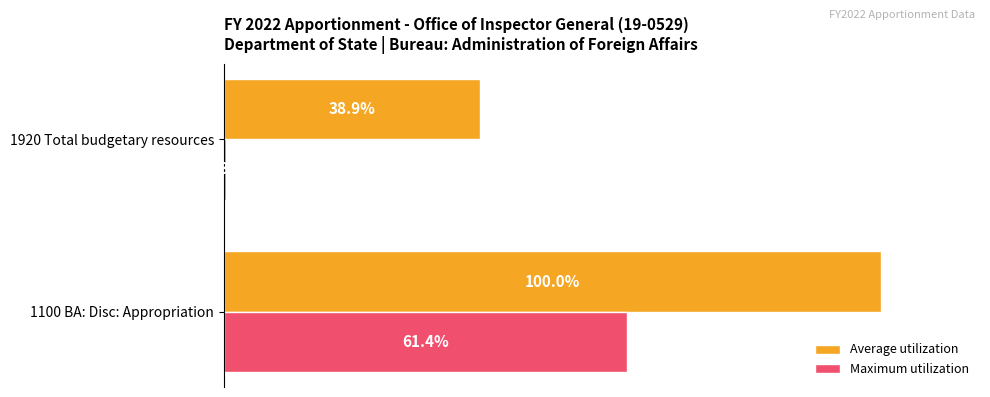

Which series has the largest total across all categories?

Average utilization